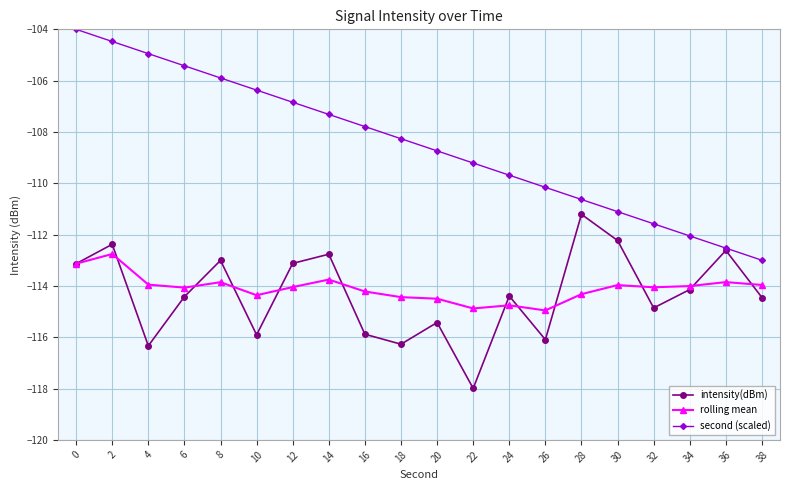

What is the difference between the highest and lowest values at 34?

2.1